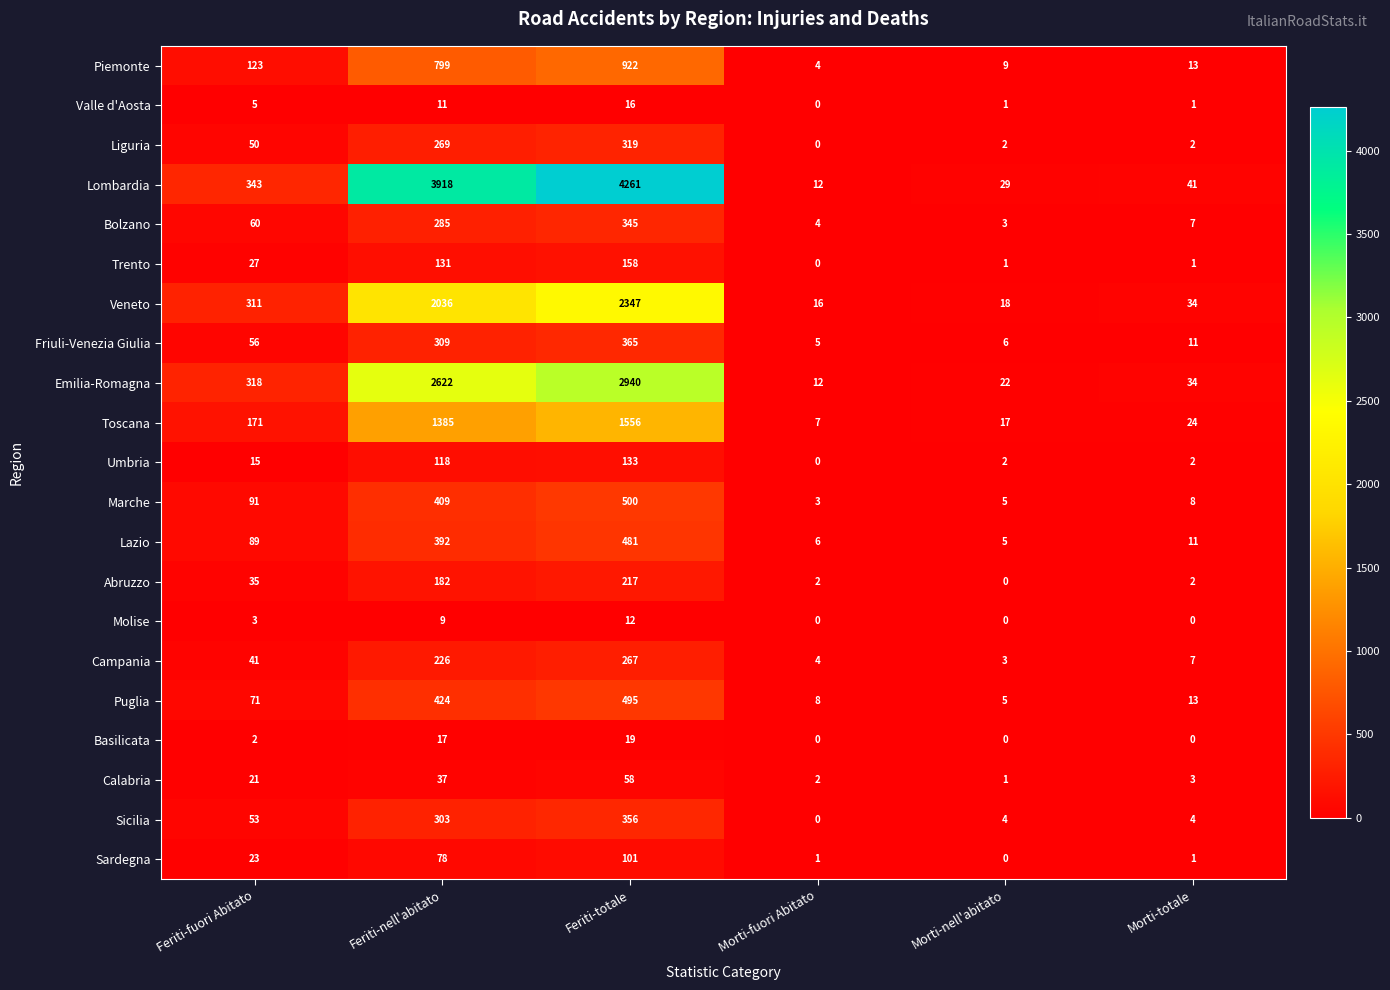

At which category is the sum across all series the highest?

Feriti-totale